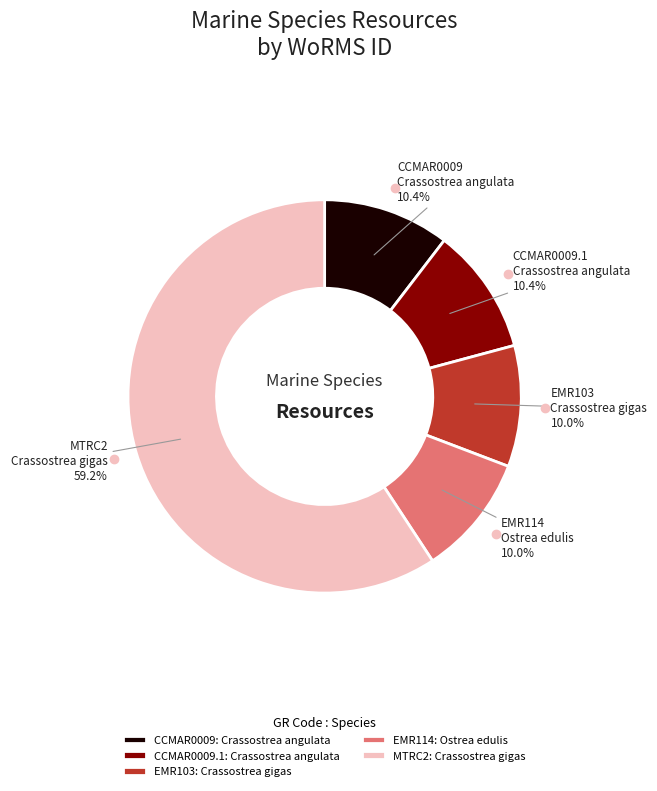

Does any single category account for the majority?

Yes